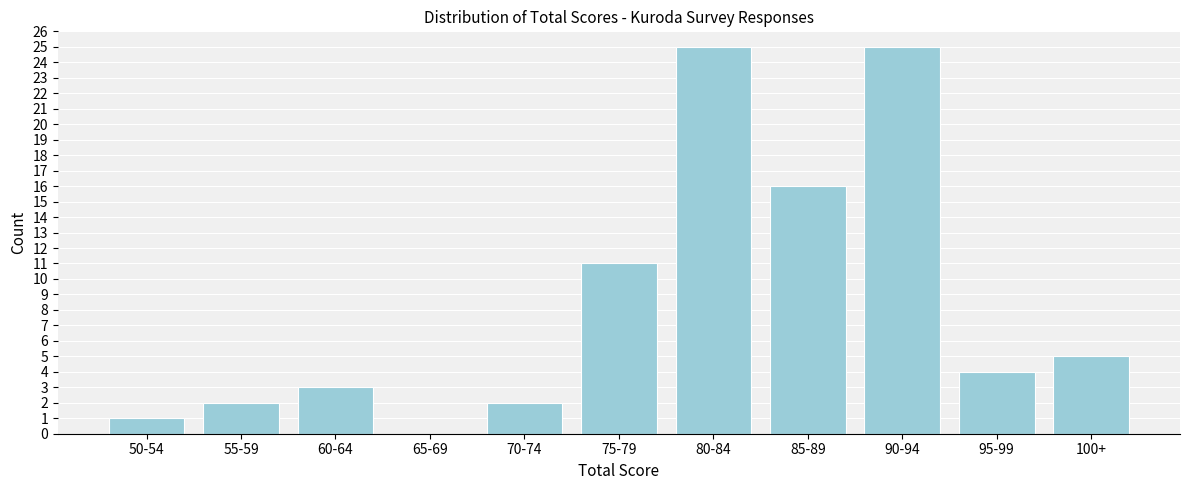

Reading right to left, extract all data points from this chart.

100+=5	95-99=4	90-94=25	85-89=16	80-84=25	75-79=11	70-74=2	65-69=0	60-64=3	55-59=2	50-54=1